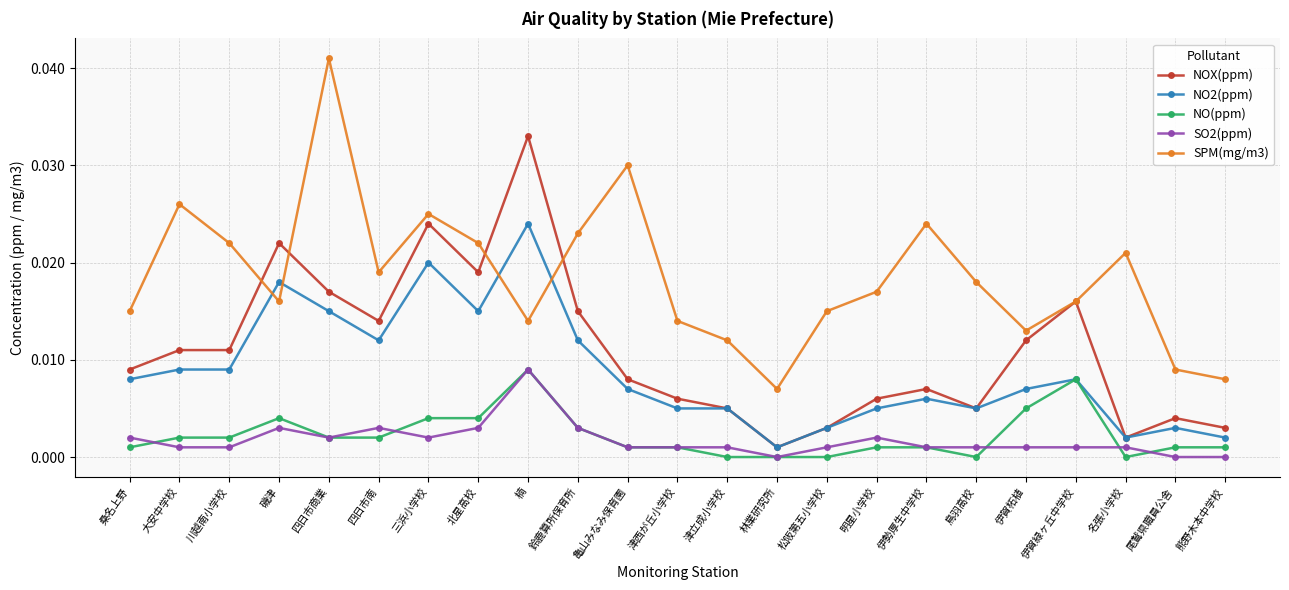

How many NO(ppm) values are between 0 and 1?

23